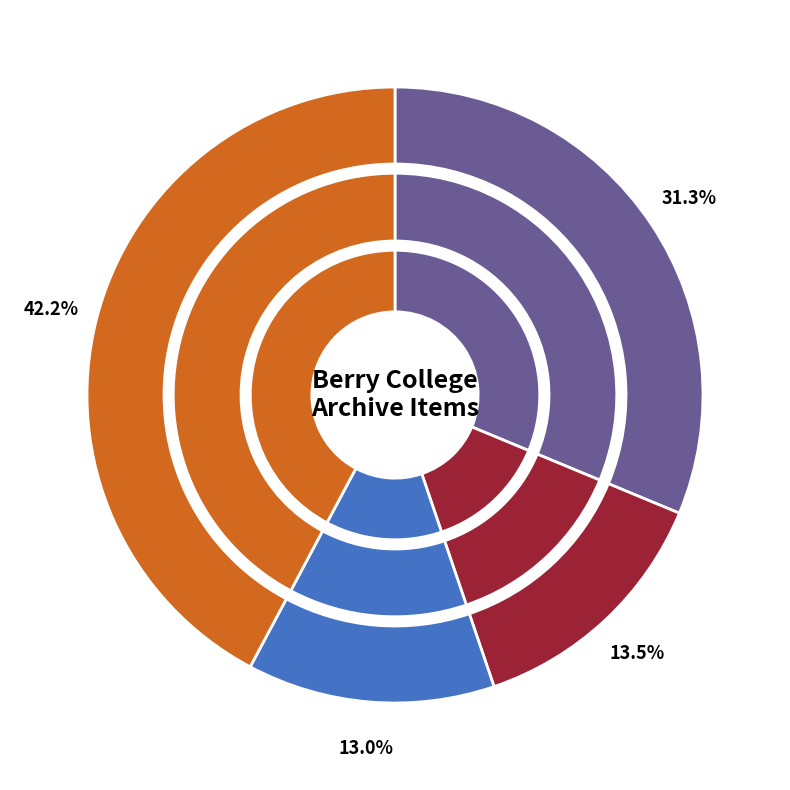

Count the number of slices in the pie.

4